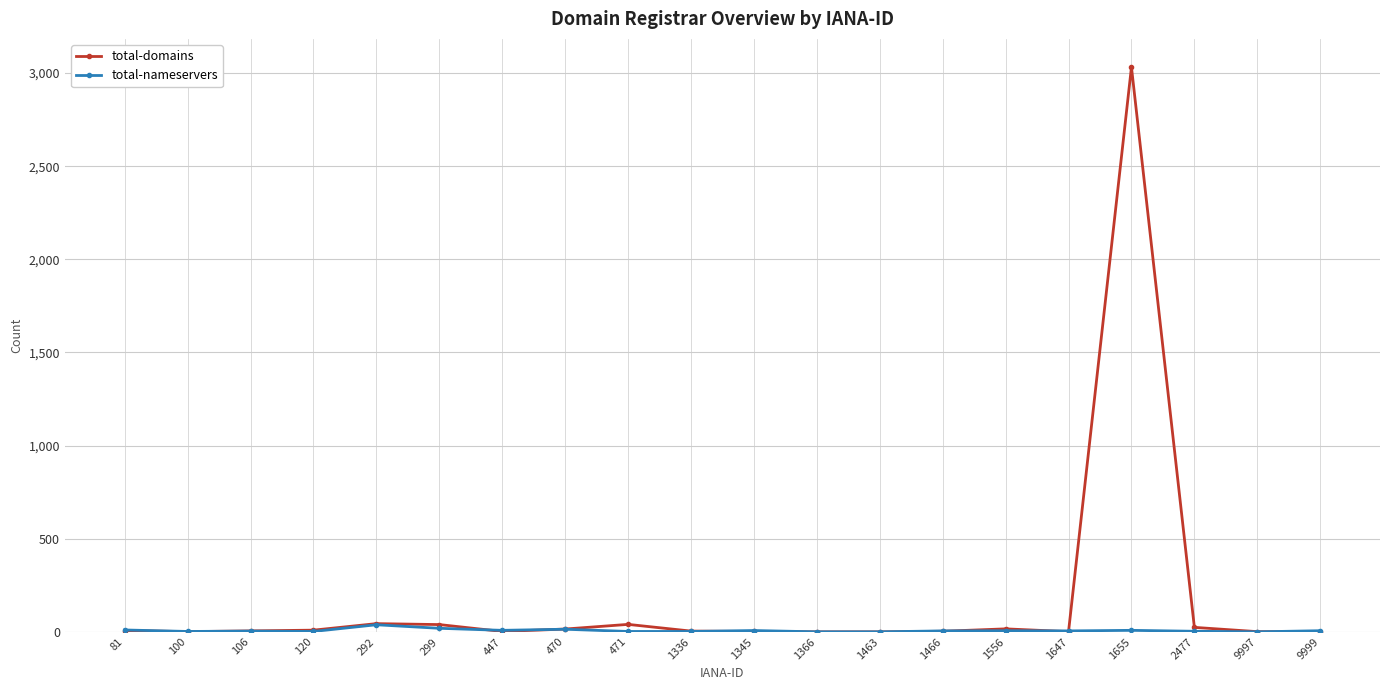

List the series in order of their peak value, lowest first.

total-nameservers, total-domains